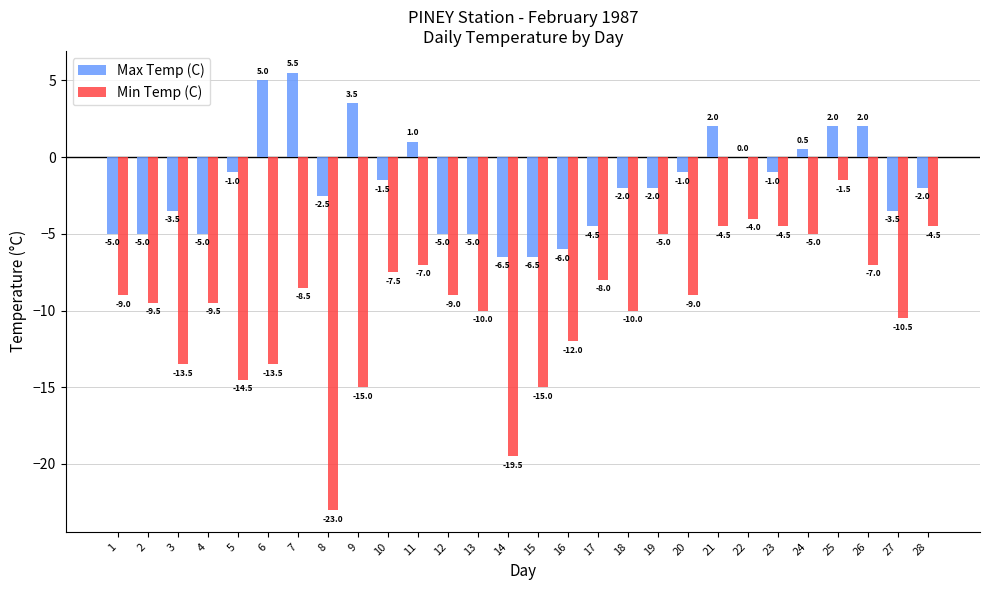

The value of Min Temp (C) at 16 is -12.0. True or false?

True